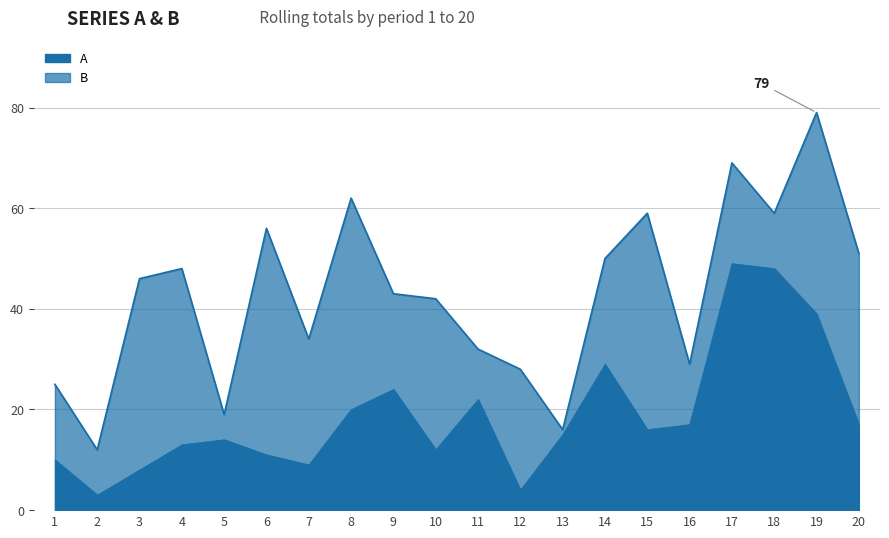

How many lines are shown in the chart?

2